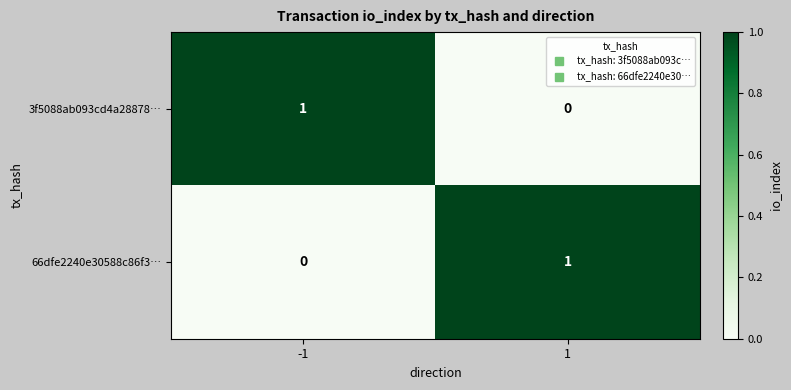

At 1, list the series in order from smallest to largest.

3f5088ab093cd4a28878…, 66dfe2240e30588c86f3…